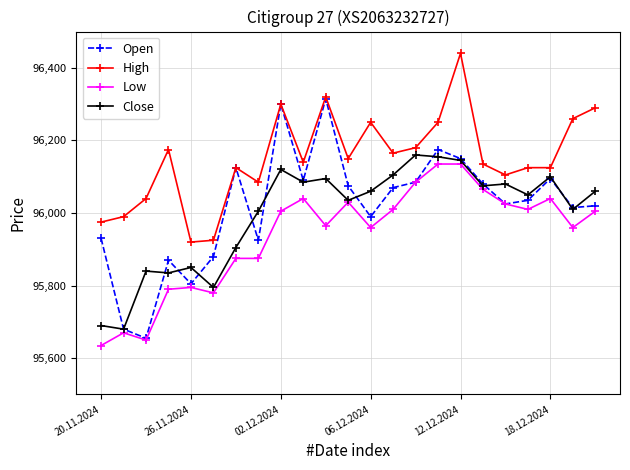

True or false: High and Close intersect in this chart.

False